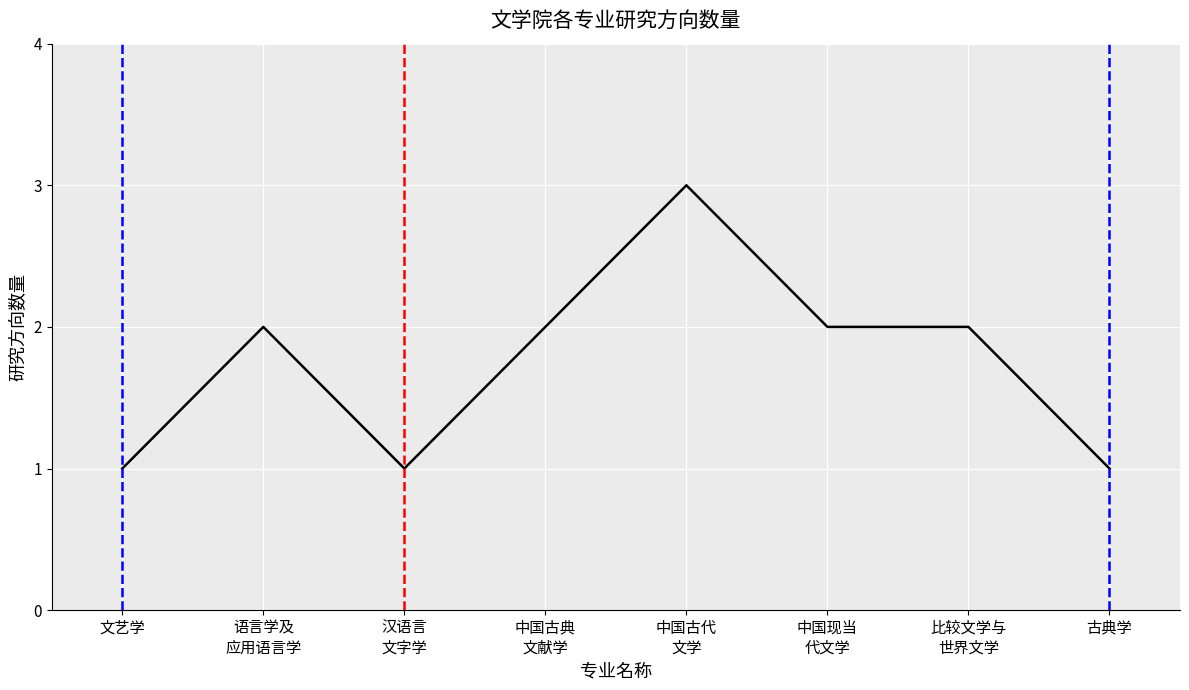

What is the sum of all values?

14